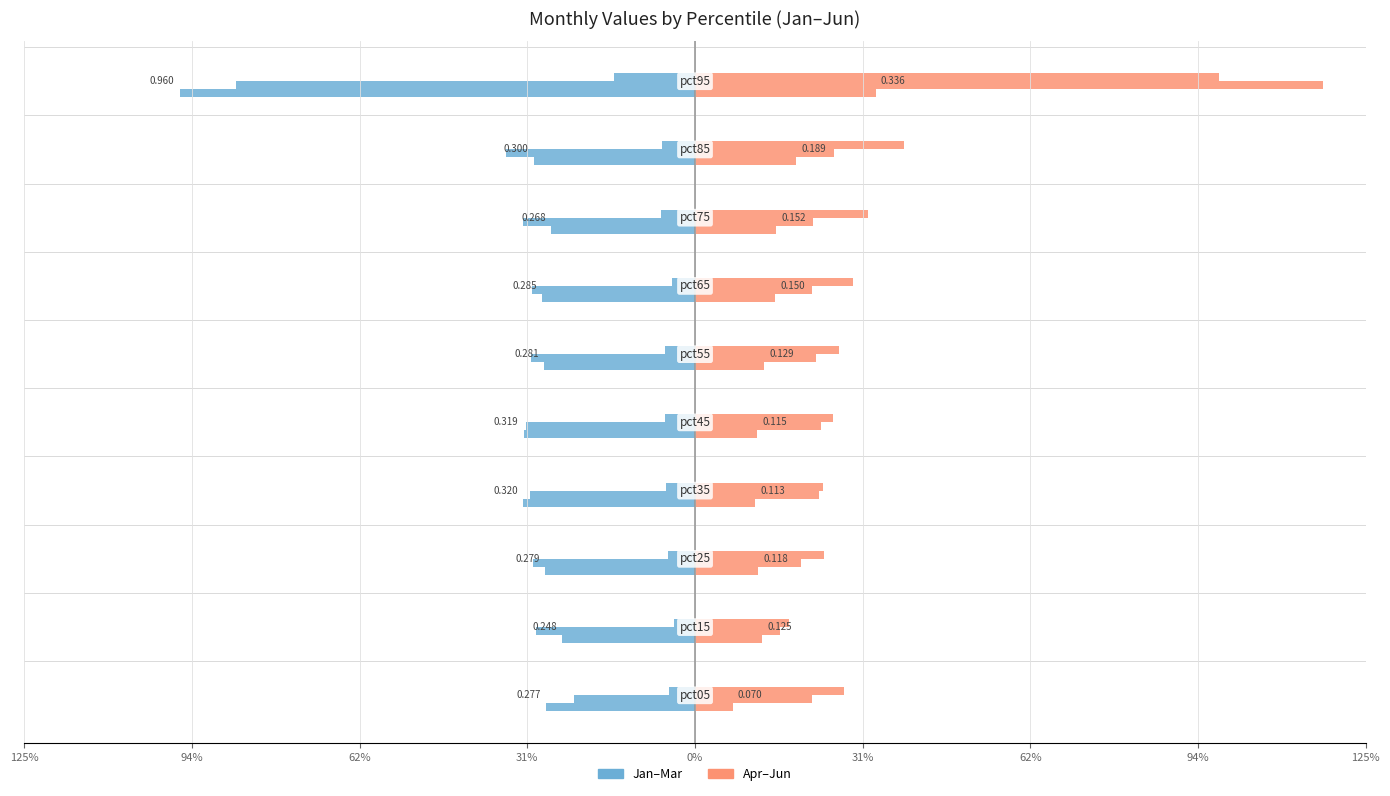

At 62%, list the series in order from smallest to largest.

Jan, Apr